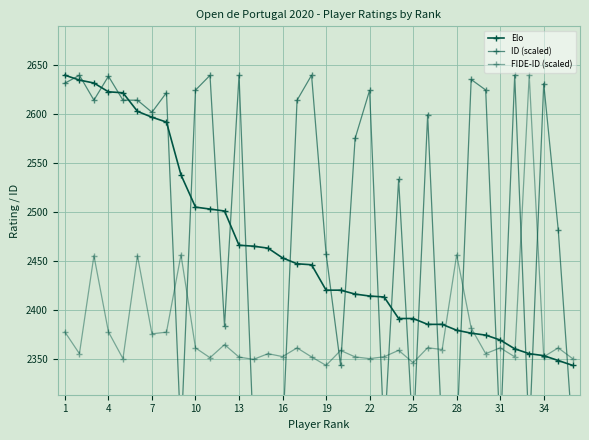

Reading right to left, transcribe all the data shown in this chart.

Elo: 2343.0	2348.0	2353.0	2355.0	2360.0	2369.0	2374.0	2376.0	2379.0	2385.0	2385.0	2391.0	2391.0	2413.0	2414.0	2416.0	2420.0	2420.0	2446.0	2447.0	2453.0	2463.0	2465.0	2466.0	2501.0	2503.0	2505.0	2538.0	2592.0	2597.0	2603.0	2622.0	2623.0	2632.0	2635.0	2640.0
ID (scaled): 2267.9	2481.8	2631.4	2267.9	2640.0	2267.9	2624.8	2635.6	2267.9	2267.9	2599.3	2267.9	2533.3	2267.9	2624.5	2575.3	2343.0	2457.5	2640.0	2614.4	2267.9	2267.9	2267.9	2639.9	2383.2	2639.8	2624.7	2267.9	2622.1	2602.1	2614.4	2614.4	2639.0	2614.5	2639.9	2631.8
FIDE-ID (scaled): 2349.8	2360.9	2351.9	2640.0	2351.8	2361.0	2355.0	2381.3	2456.2	2359.2	2361.1	2345.7	2358.5	2351.8	2349.9	2351.7	2358.3	2343.0	2351.7	2360.9	2352.0	2355.0	2349.2	2351.5	2364.3	2350.9	2360.9	2456.1	2377.0	2375.3	2455.3	2349.9	2377.3	2455.3	2355.0	2377.2